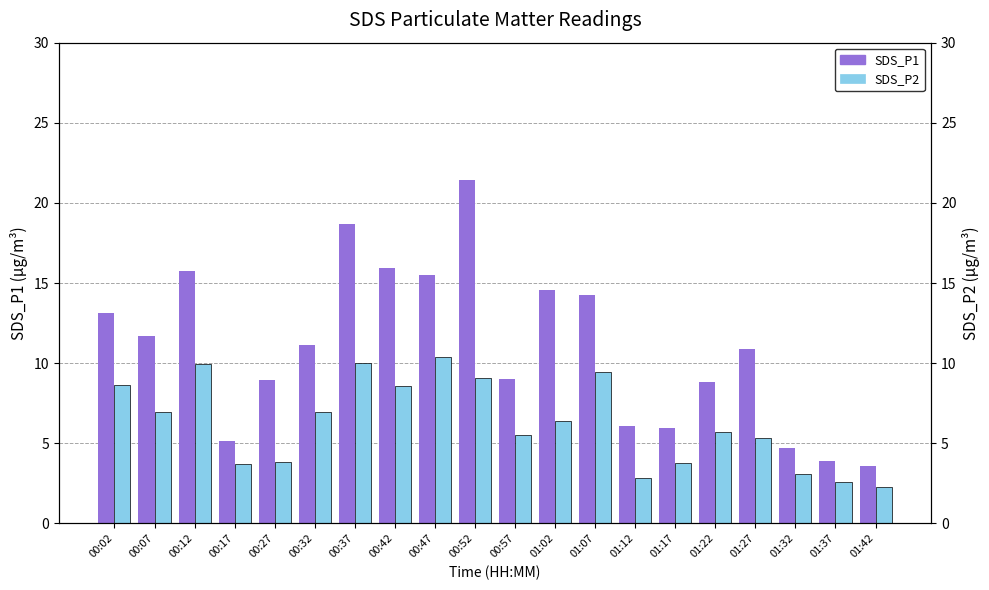

What value does the SDS_P2 series have at 00:17?

3.7